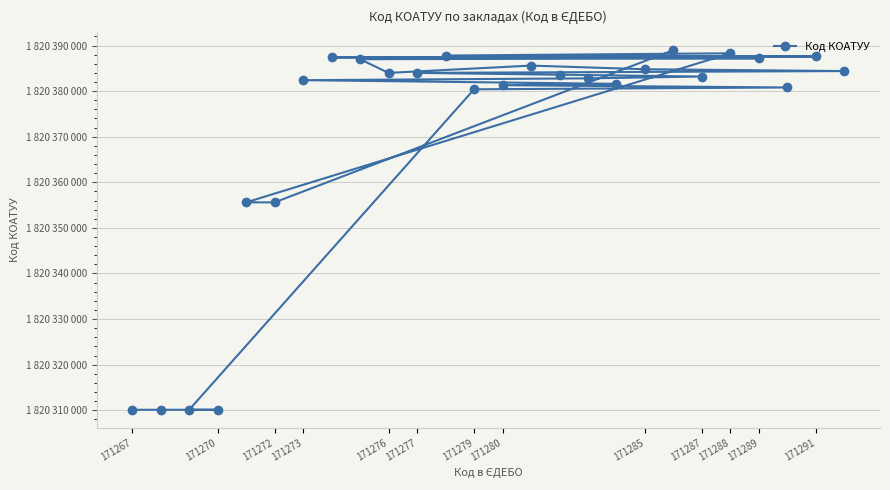

Between 171273 and 171276, which is larger?

171276